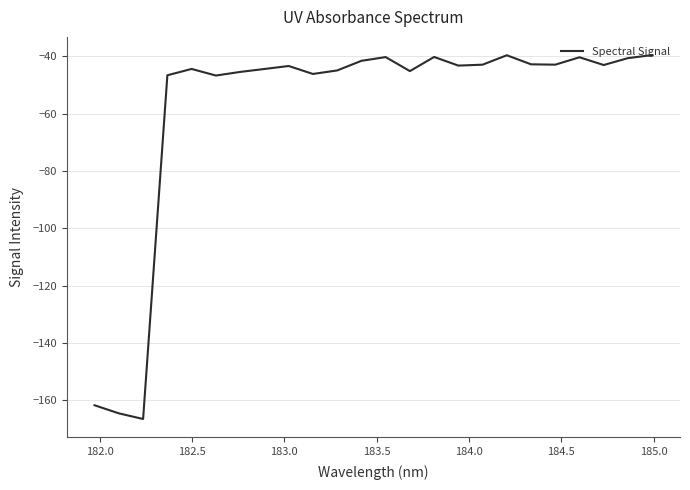

What is the minimum value shown in the chart?

-166.6